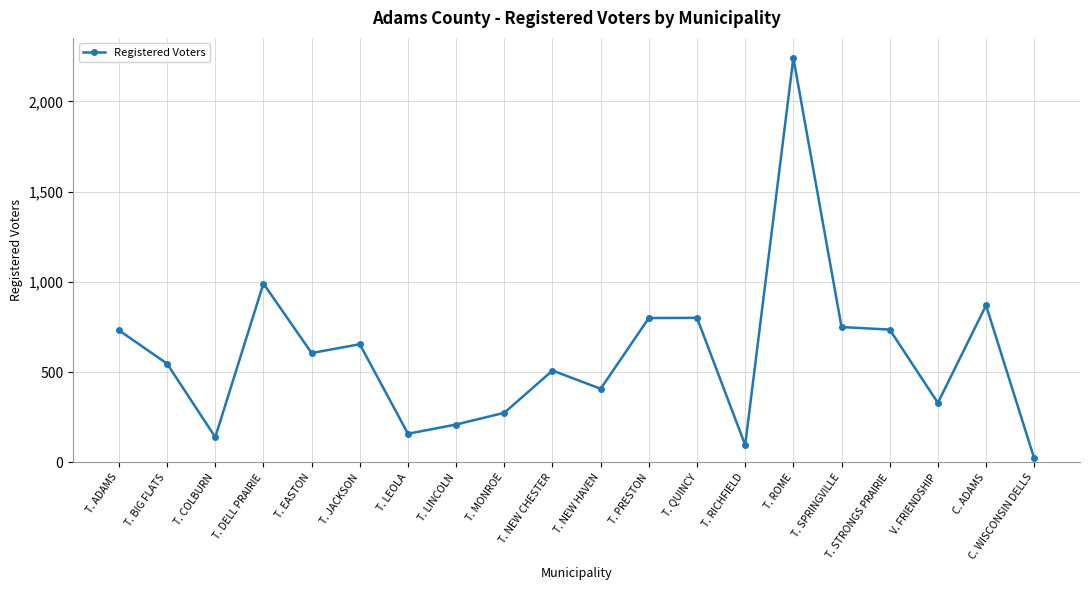

What is the difference between the second highest and second lowest values?

895